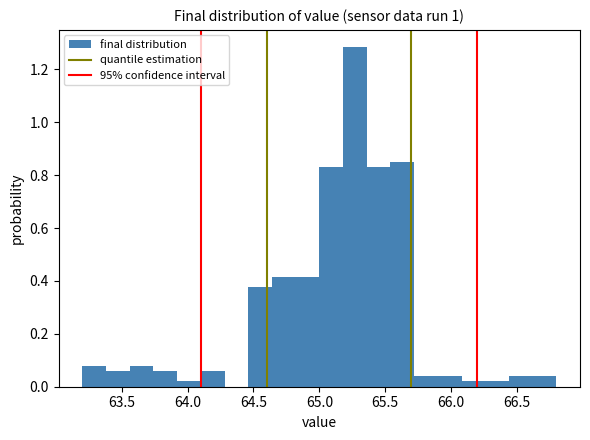

Around what value on the x-axis is the tallest bar? Give the approximate position of its centre, as read against the axis.

65.25